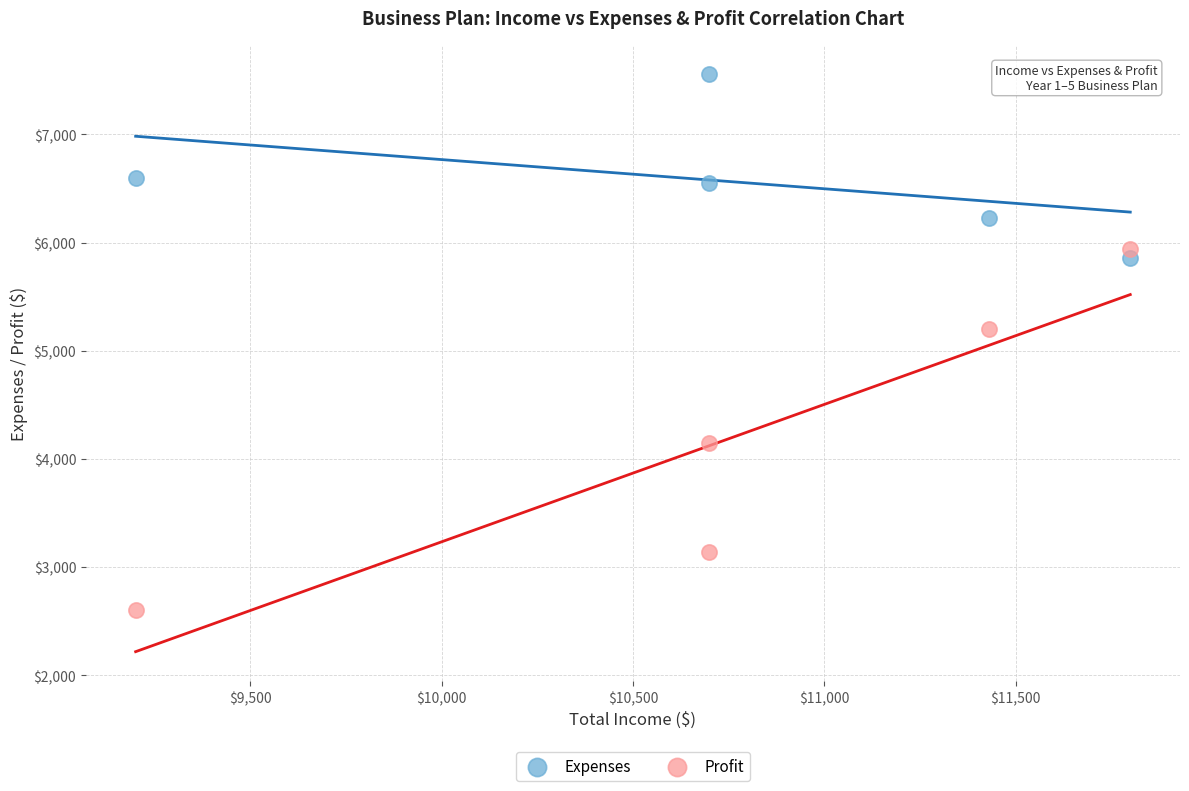

Which series reaches the maximum Y coordinate?

Expenses